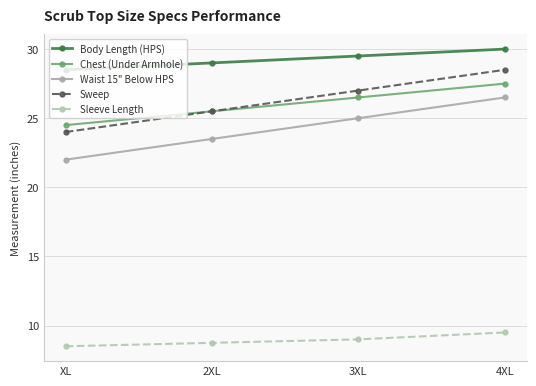

Which series has the largest total across all categories?

Body Length (HPS)